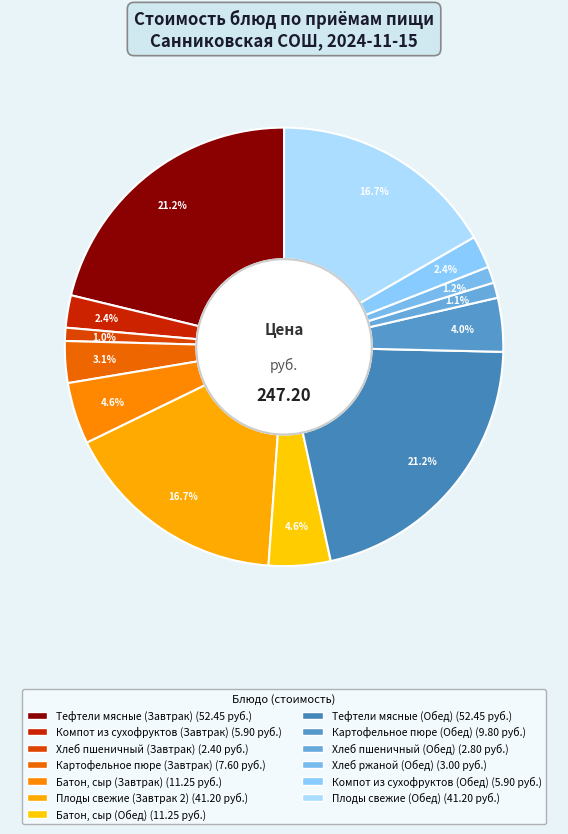

Count the number of slices in the pie.

13